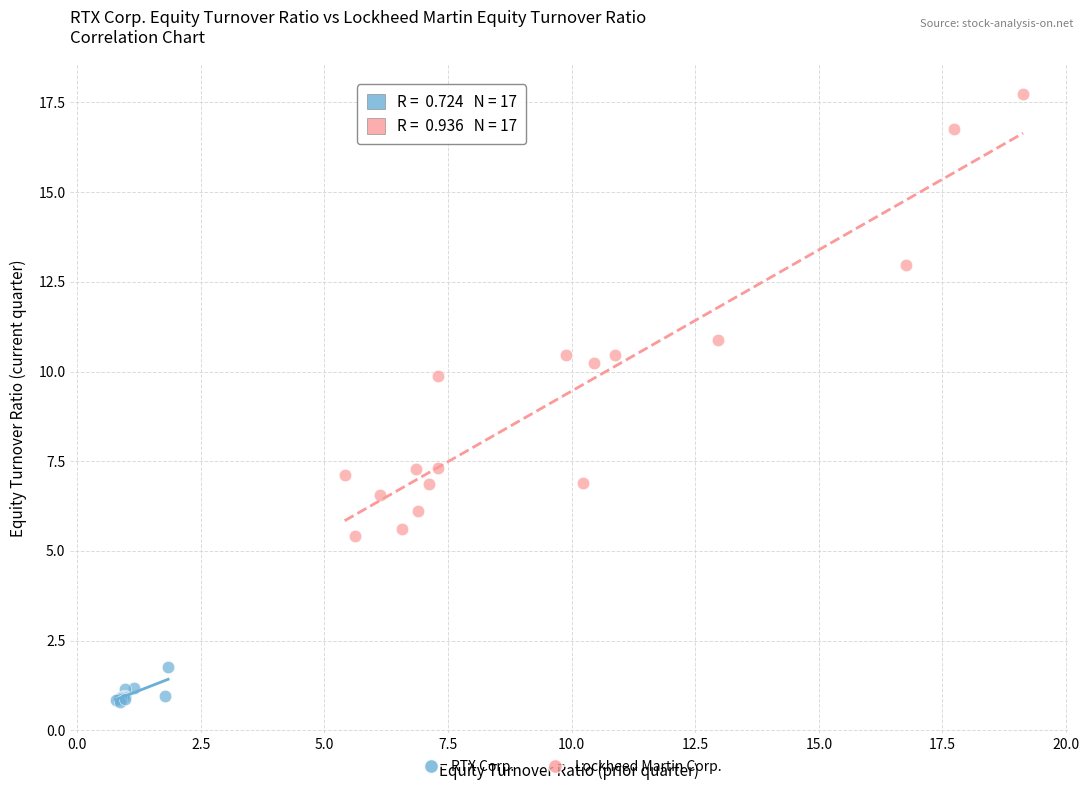

Which series has the largest Y range (max minus min)?

Lockheed Martin Corp.